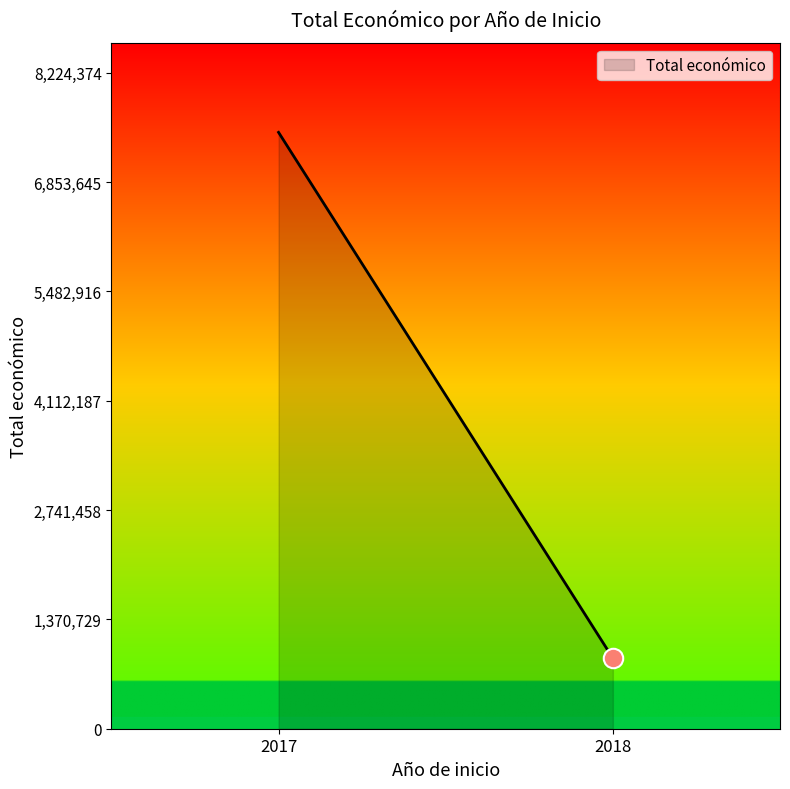

What is the maximum value shown in the chart?

7476704.0